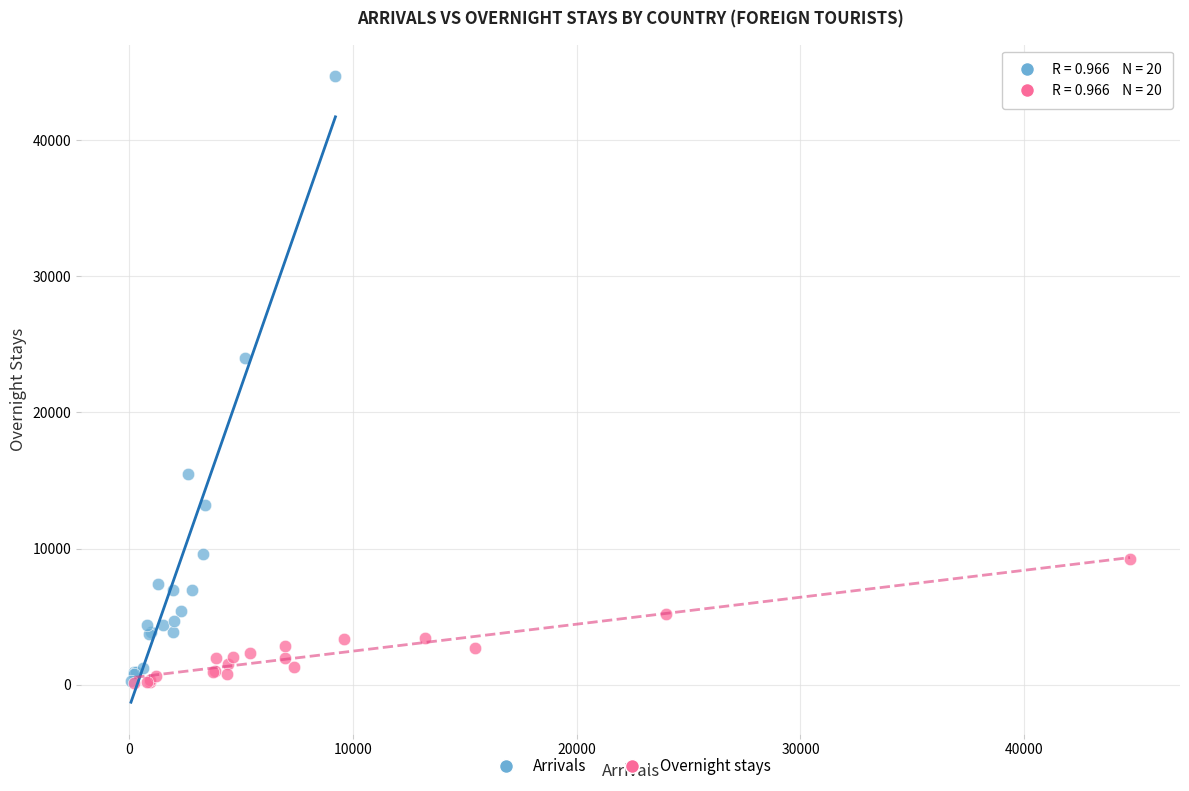

Which series has the widest spread of Y values?

Arrivals